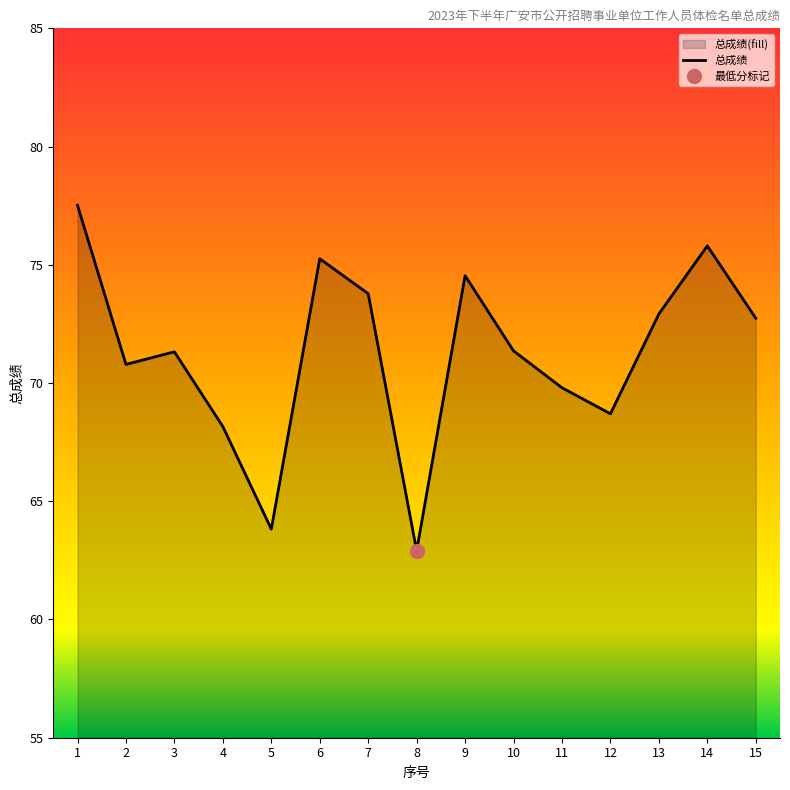

Approximately how many times larger is the value at 9 compared to 7?

1.0